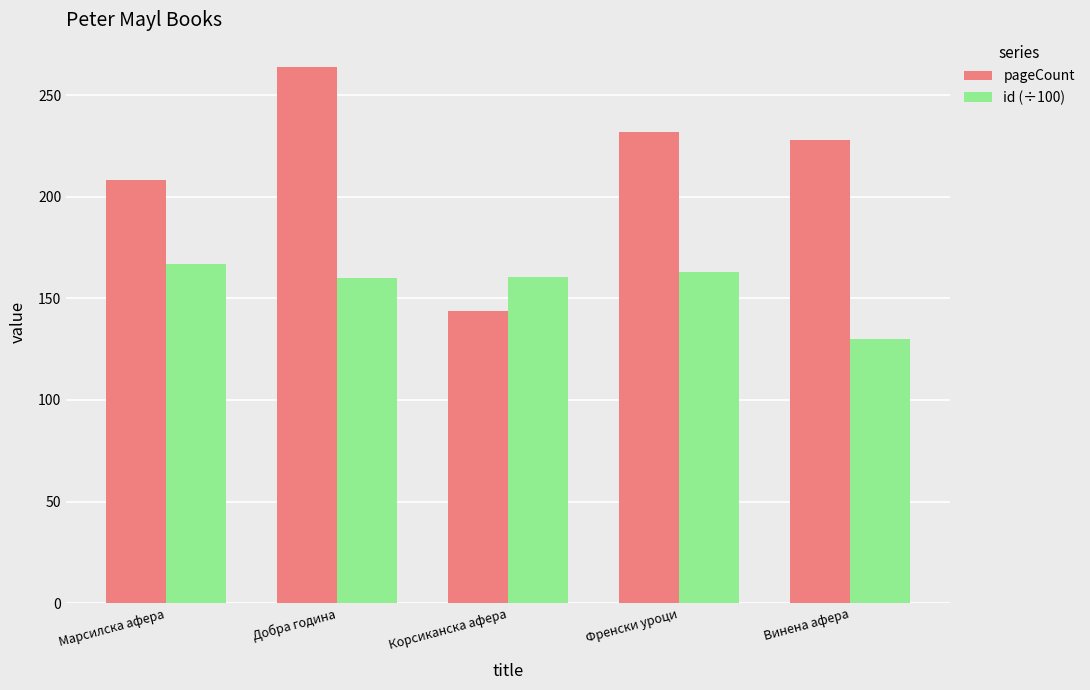

What position from the right is Марсилска афера?

5